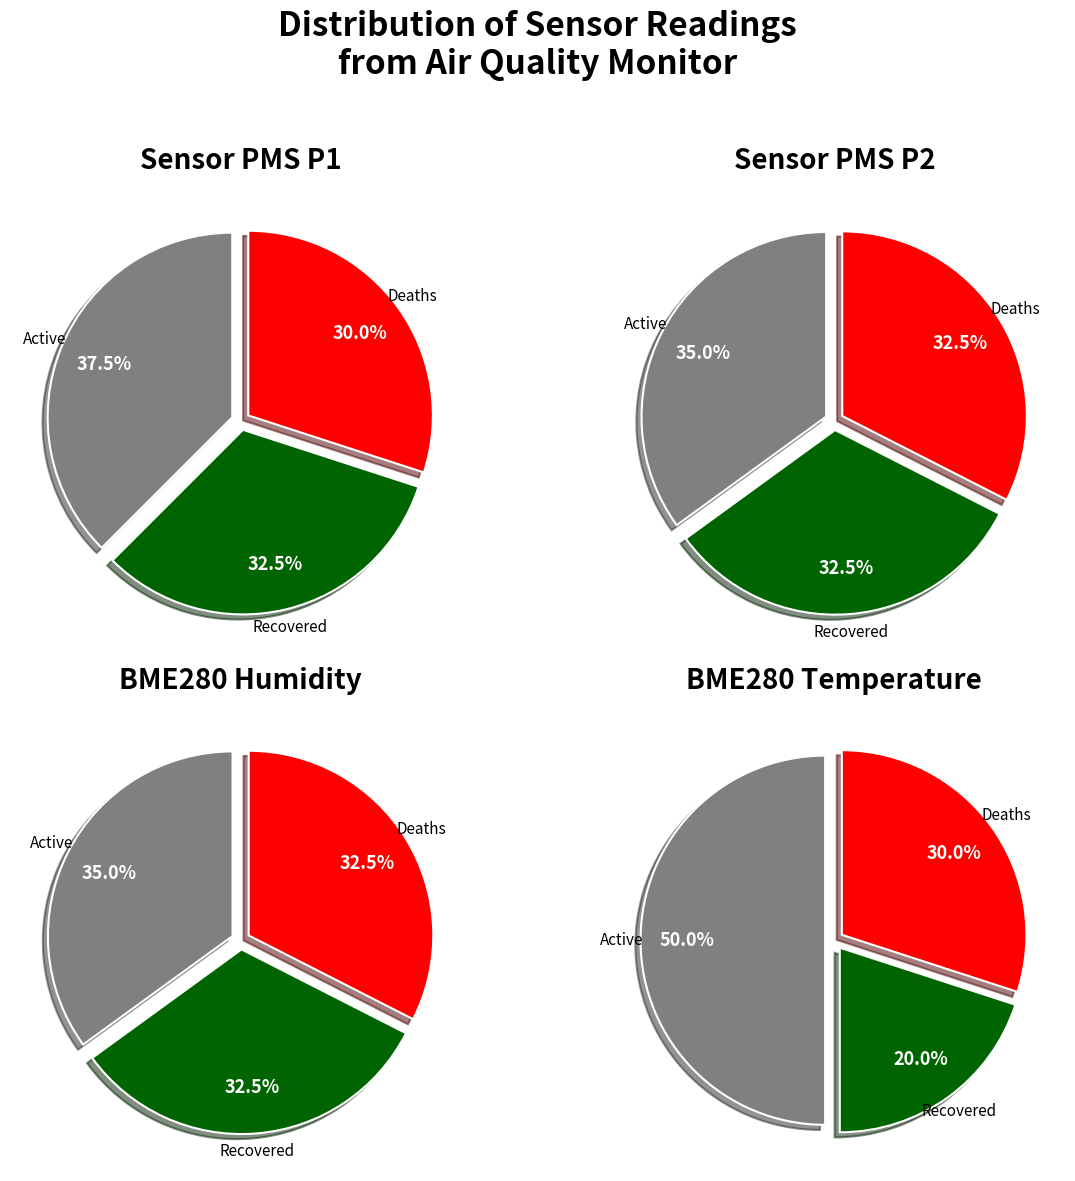

Between 11 and 26, which series saw the biggest shift?

PMS_P1